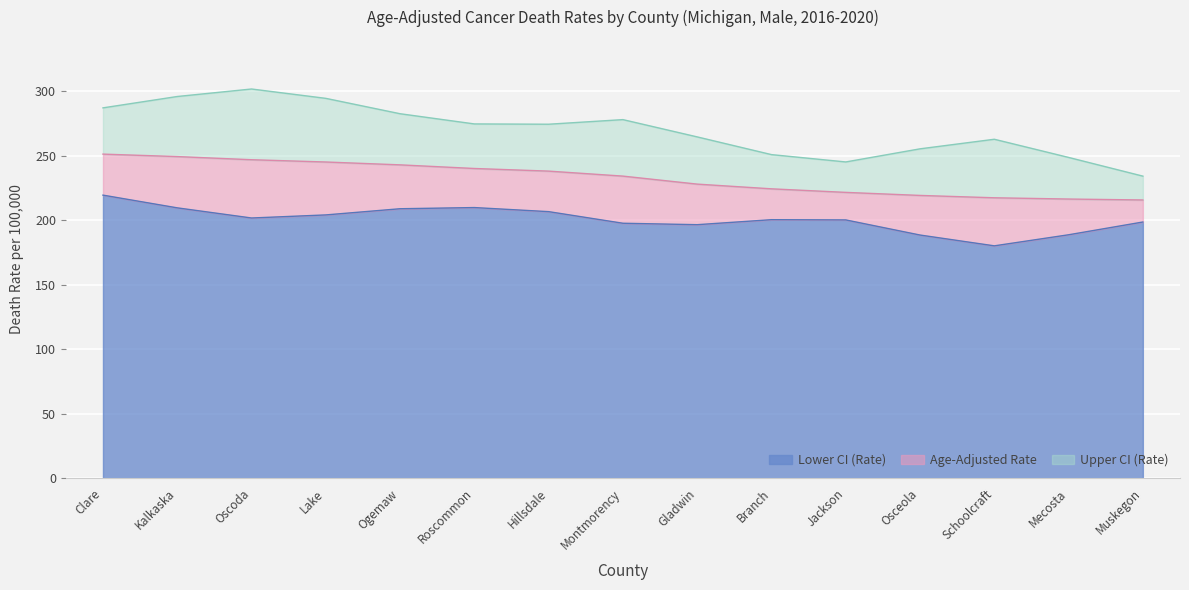

Which category has the lowest value in the Lower CI (Rate) series?

Schoolcraft